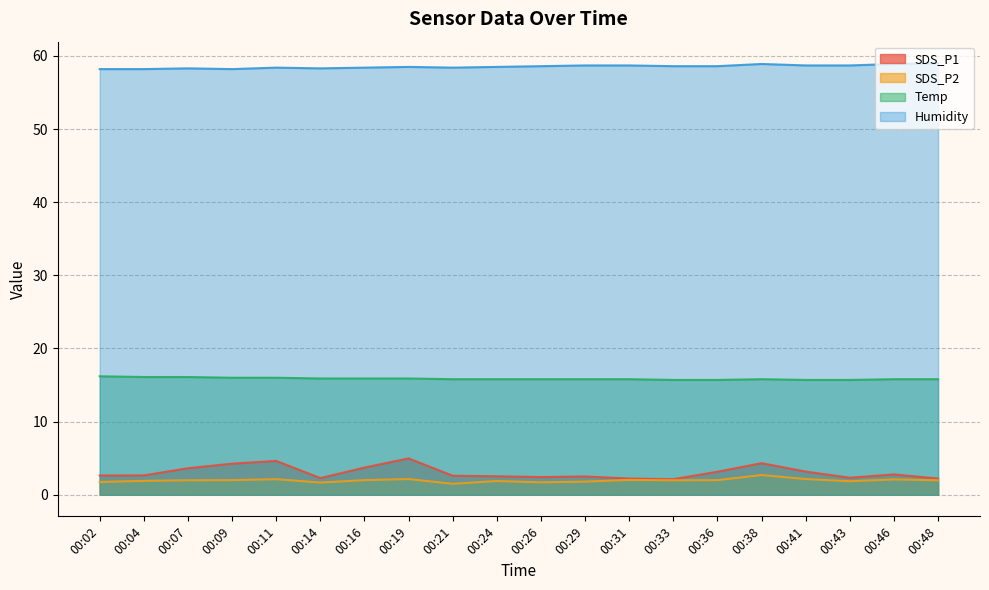

What is the minimum value shown in the chart?

1.5